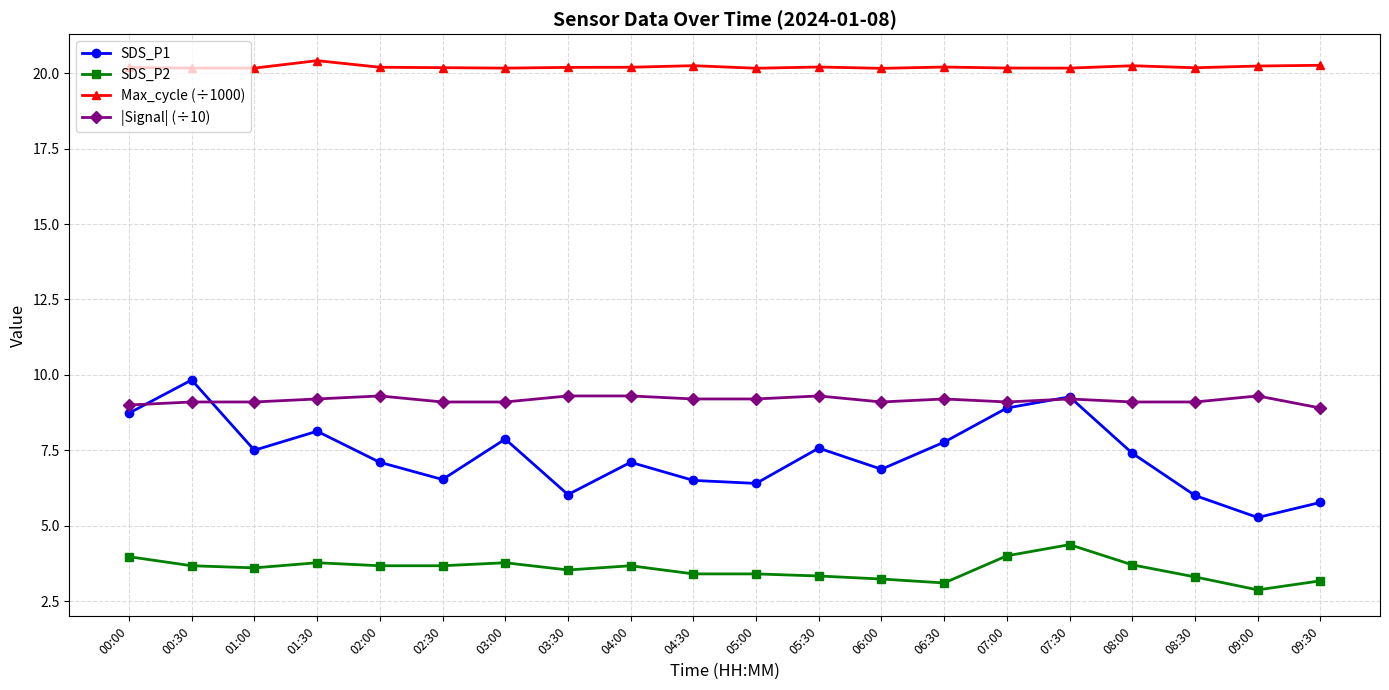

Does the chart display data point markers on the line(s)?

Yes